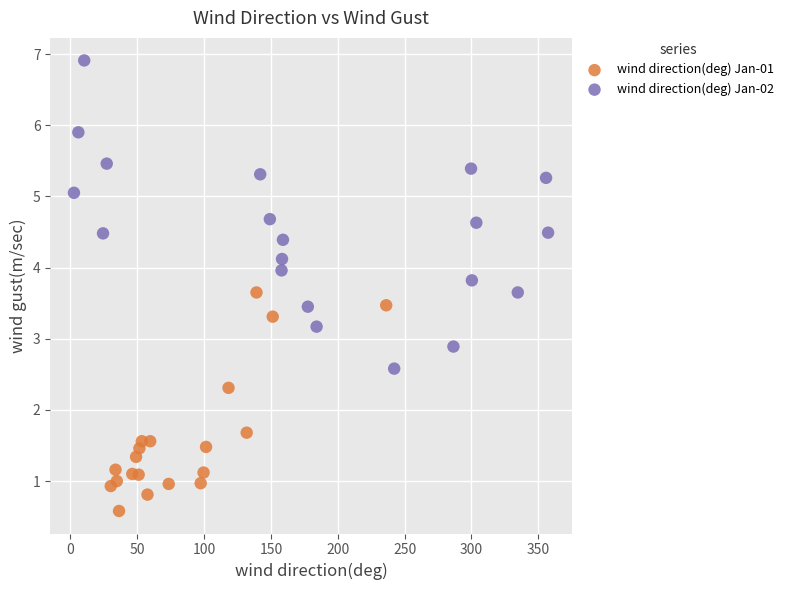

Which series reaches the maximum Y coordinate?

wind direction(deg) Jan-02